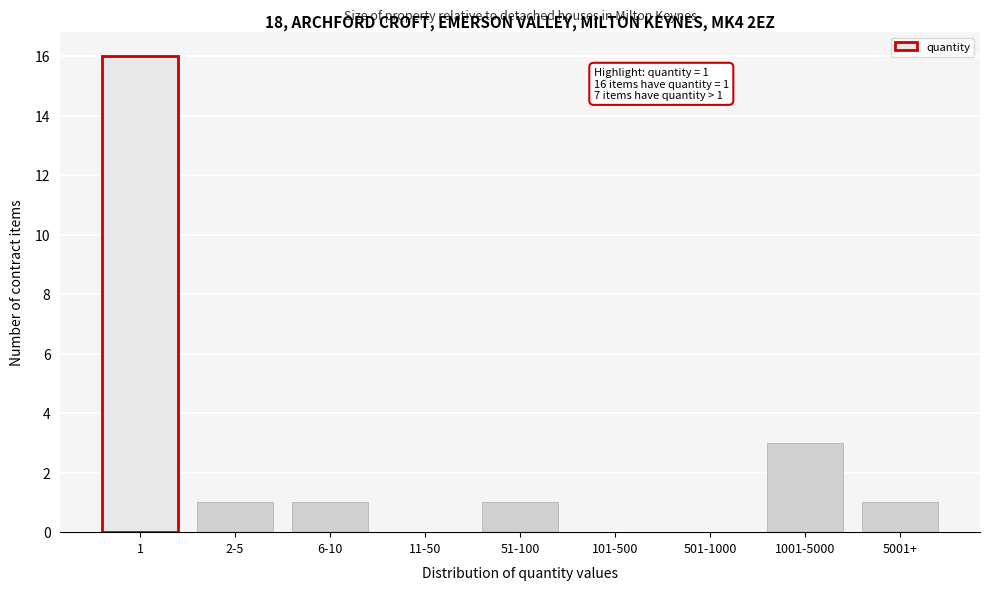

Reading left to right, transcribe all the data shown in this chart.

1=16	2-5=1	6-10=1	11-50=0	51-100=1	101-500=0	501-1000=0	1001-5000=3	5001+=1